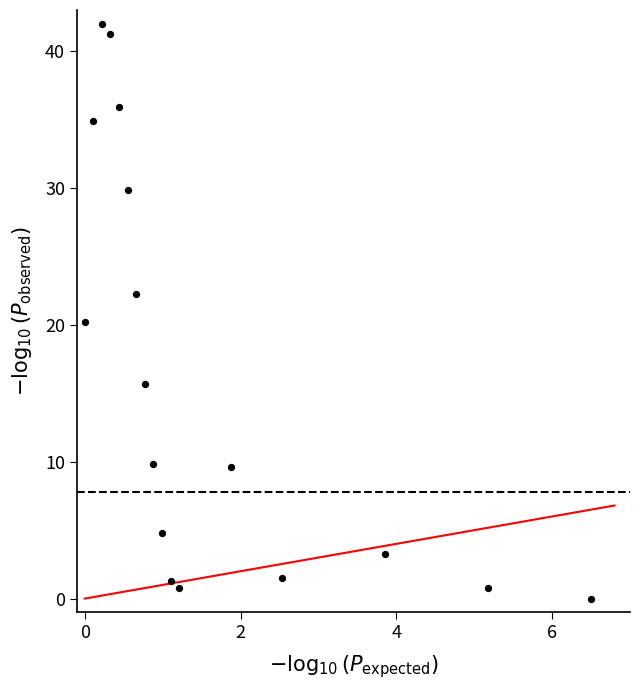

What Y value in the scatter plot is closest to 21?

20.2